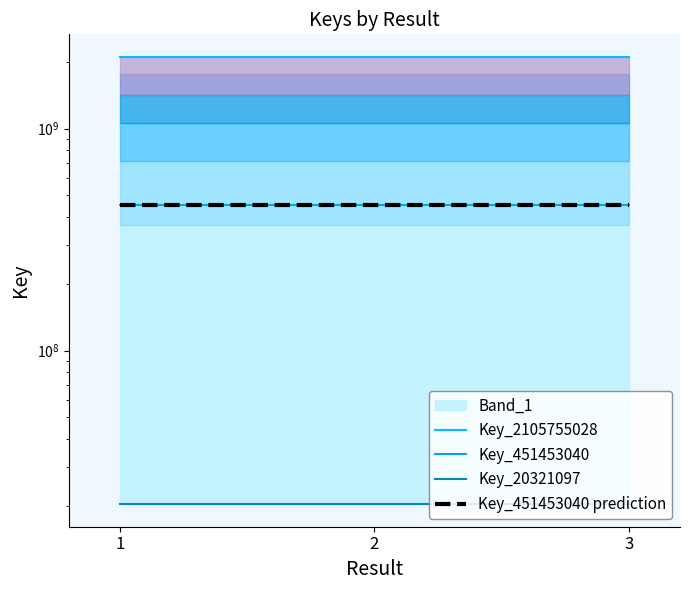

What is the lowest value of the Key_20321097 series?

20321097